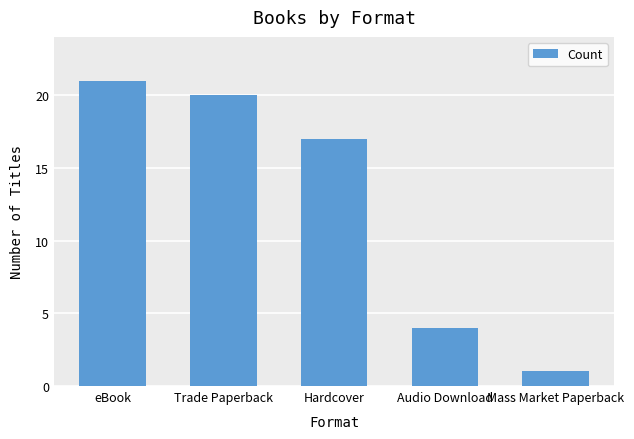

Rank the categories by value from highest to lowest.

eBook, Trade Paperback, Hardcover, Audio Download, Mass Market Paperback